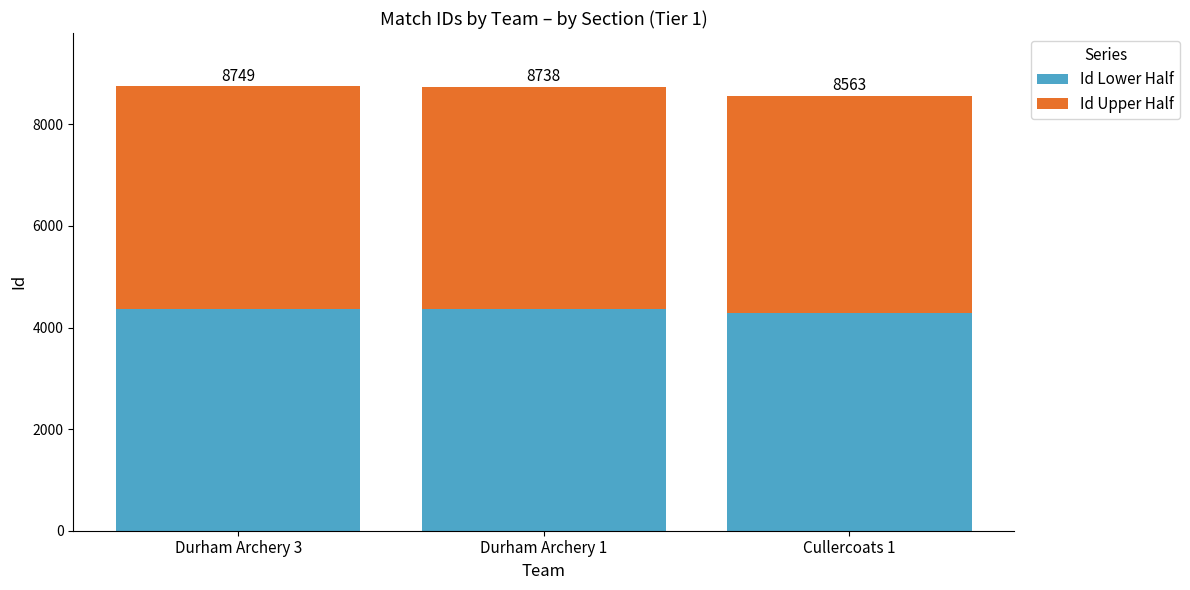

Does the chart contain any negative values?

No